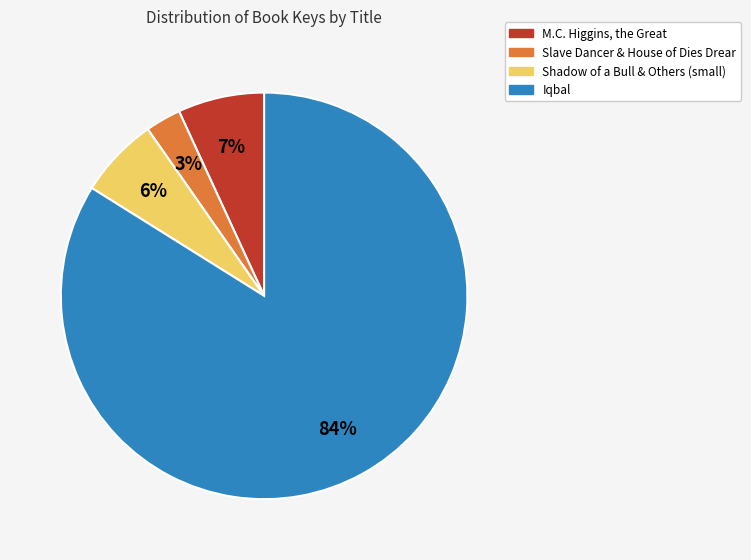

To the nearest percent, what is the difference between the largest and smallest slice percentages?

81%